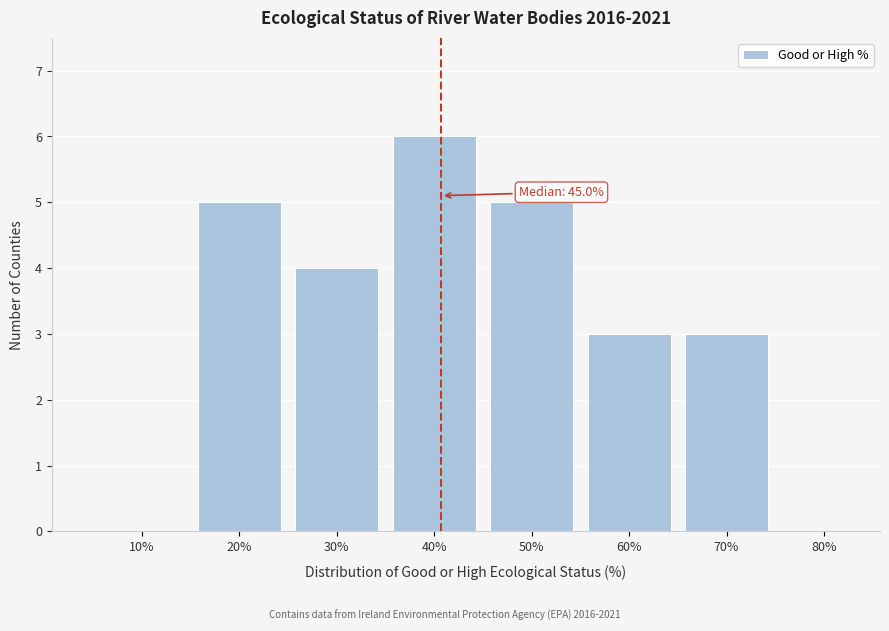

Reading left to right, extract all data points from this chart.

10%=0	20%=5	30%=4	40%=6	50%=5	60%=3	70%=3	80%=0